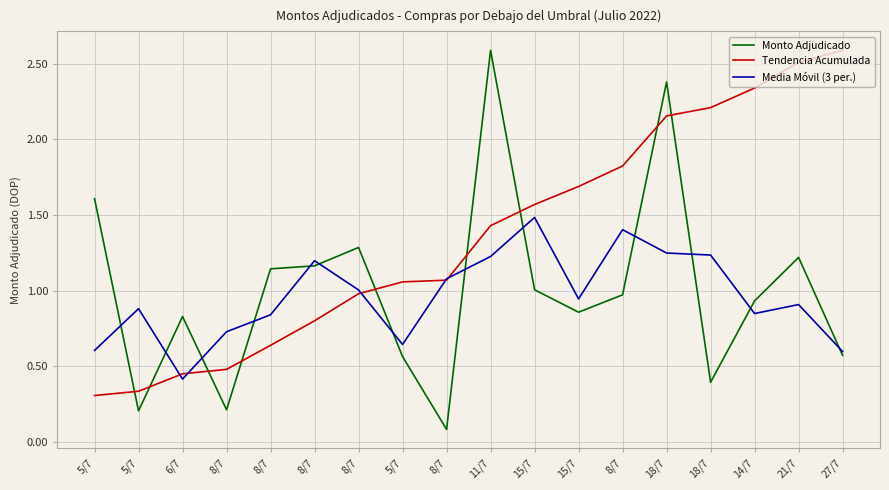

Is this an area chart (filled region under the line)?

No